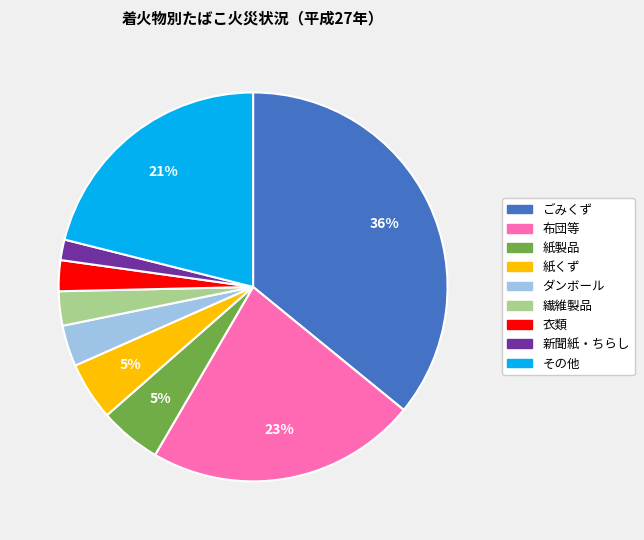

Does any single category account for the majority?

No